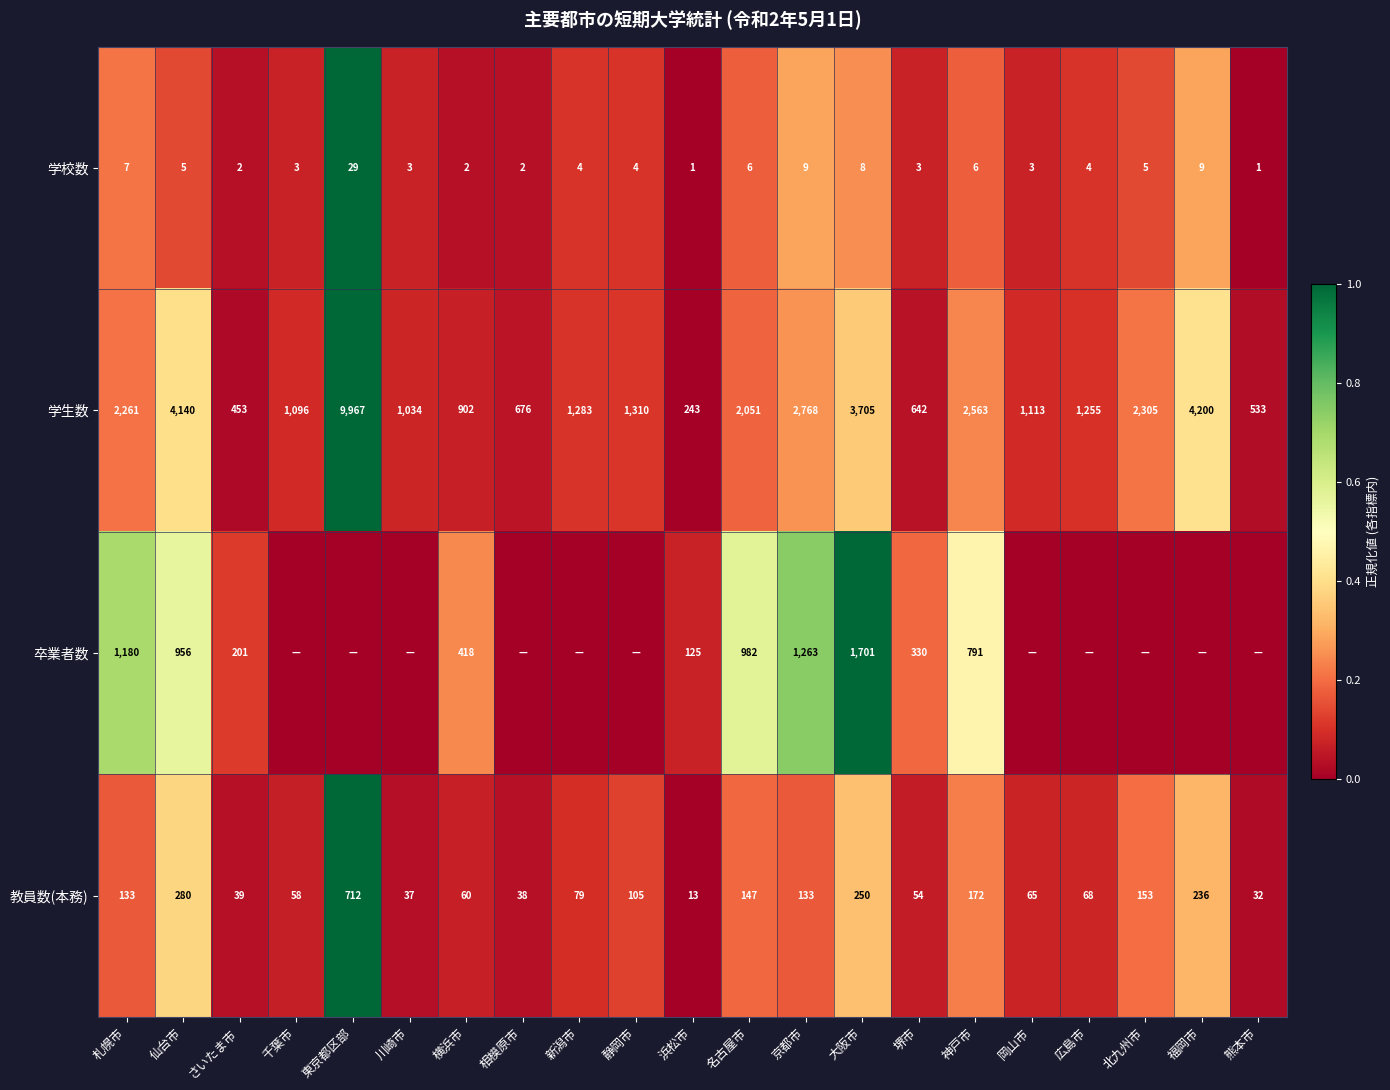

Is the value of 卒業者数 at 神戸市 greater than the value of 教員数(本務) at 静岡市?

Yes